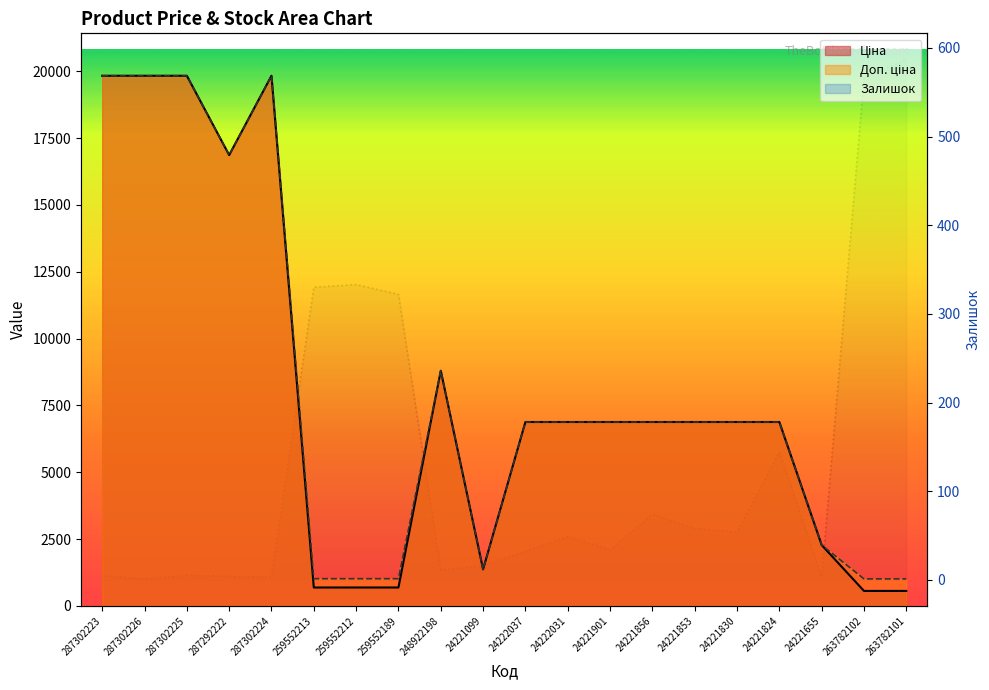

How many lines are shown in the chart?

3